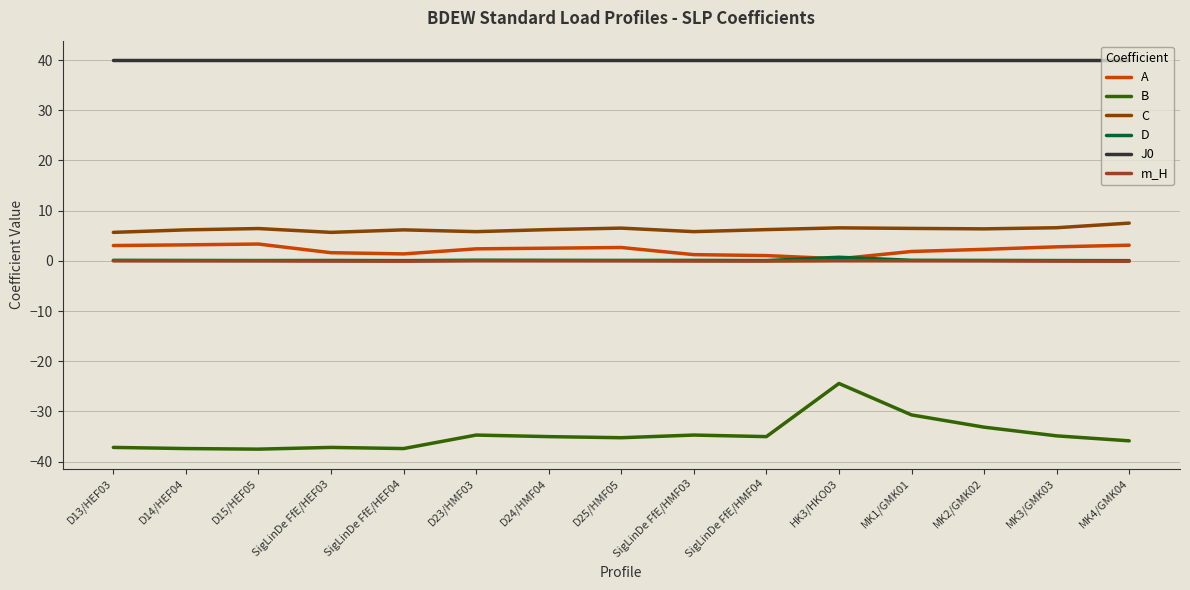

What is the sum of the J0 values at D14/HEF04 and MK4/GMK04?

80.0